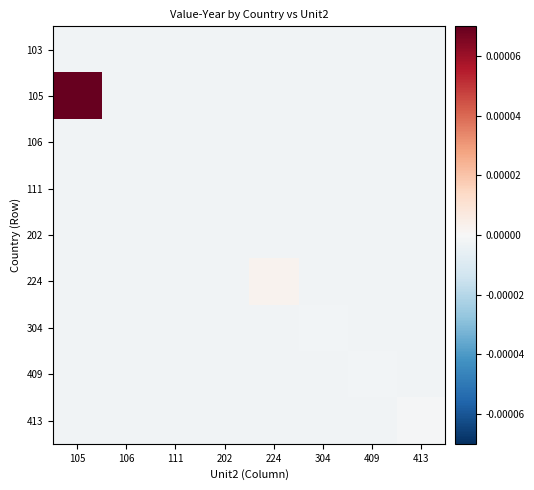

List the series in order of their peak value, highest first.

105, 224, 413, 304, 409, 111, 106, 103, 202